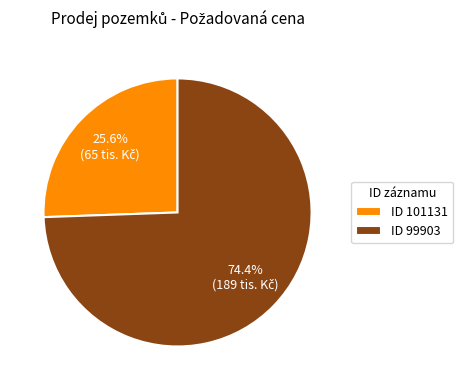

Rank the categories by value from highest to lowest.

ID 99903, ID 101131